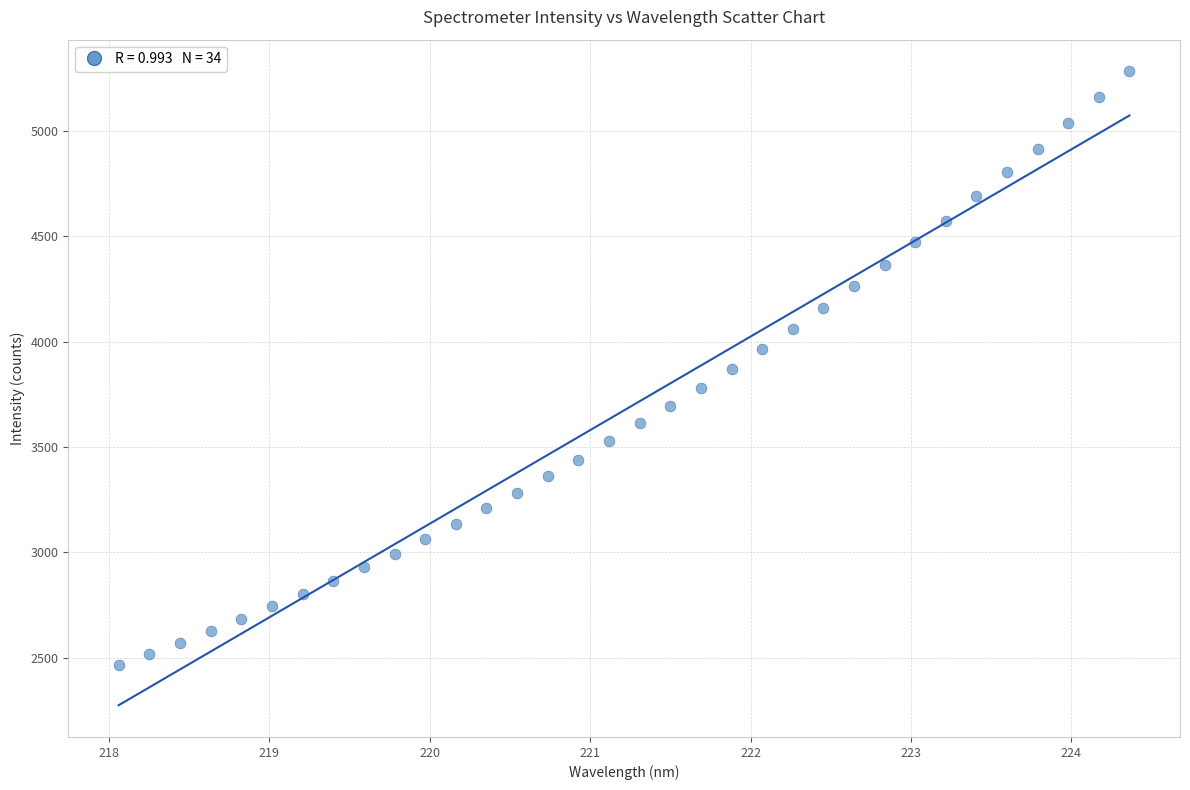

What is the range of Y values (max minus min)?

2814.8